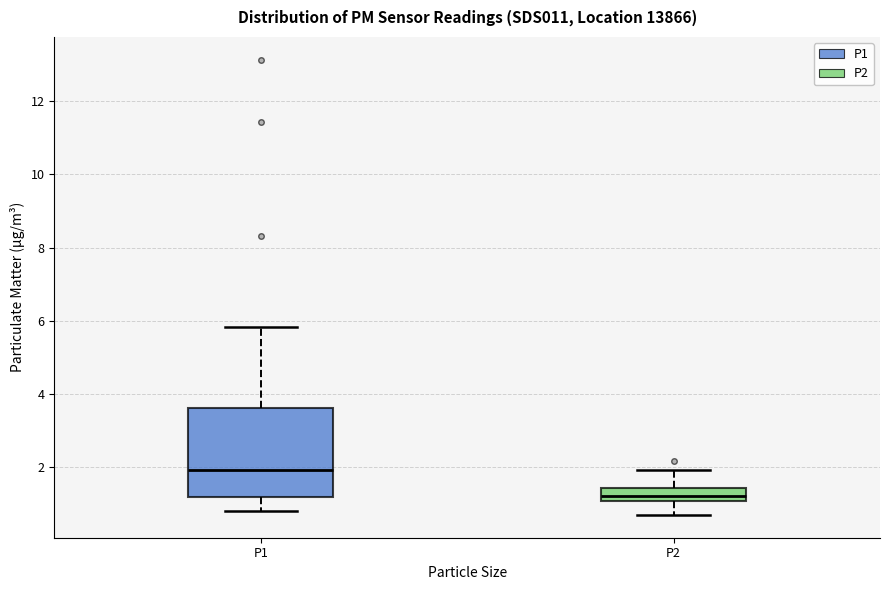

Reading left to right, transcribe this box plot: for each box, give where its median line is, the range the box spans, and where its two whiskers end, as read against the y-axis. The values are not printed on the chart, so give them approximately, as read against the axis.

P1: median 2.0, box 1.2 to 3.6, whiskers 0.8 to 5.8
P2: median 1.2, box 1.0 to 1.4, whiskers 0.8 to 2.0